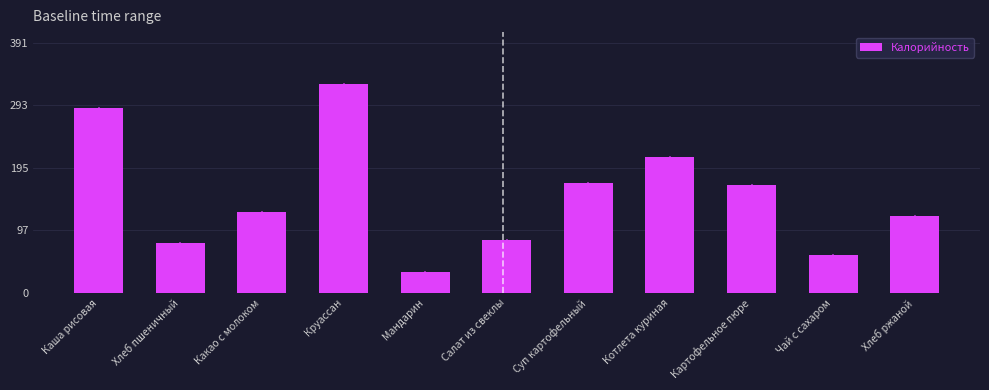

Reading left to right, what are all the values shown in this chart?

288.7	78.6	126.1	326.0	33.1	82.8	172.3	211.9	169.0	59.9	119.5